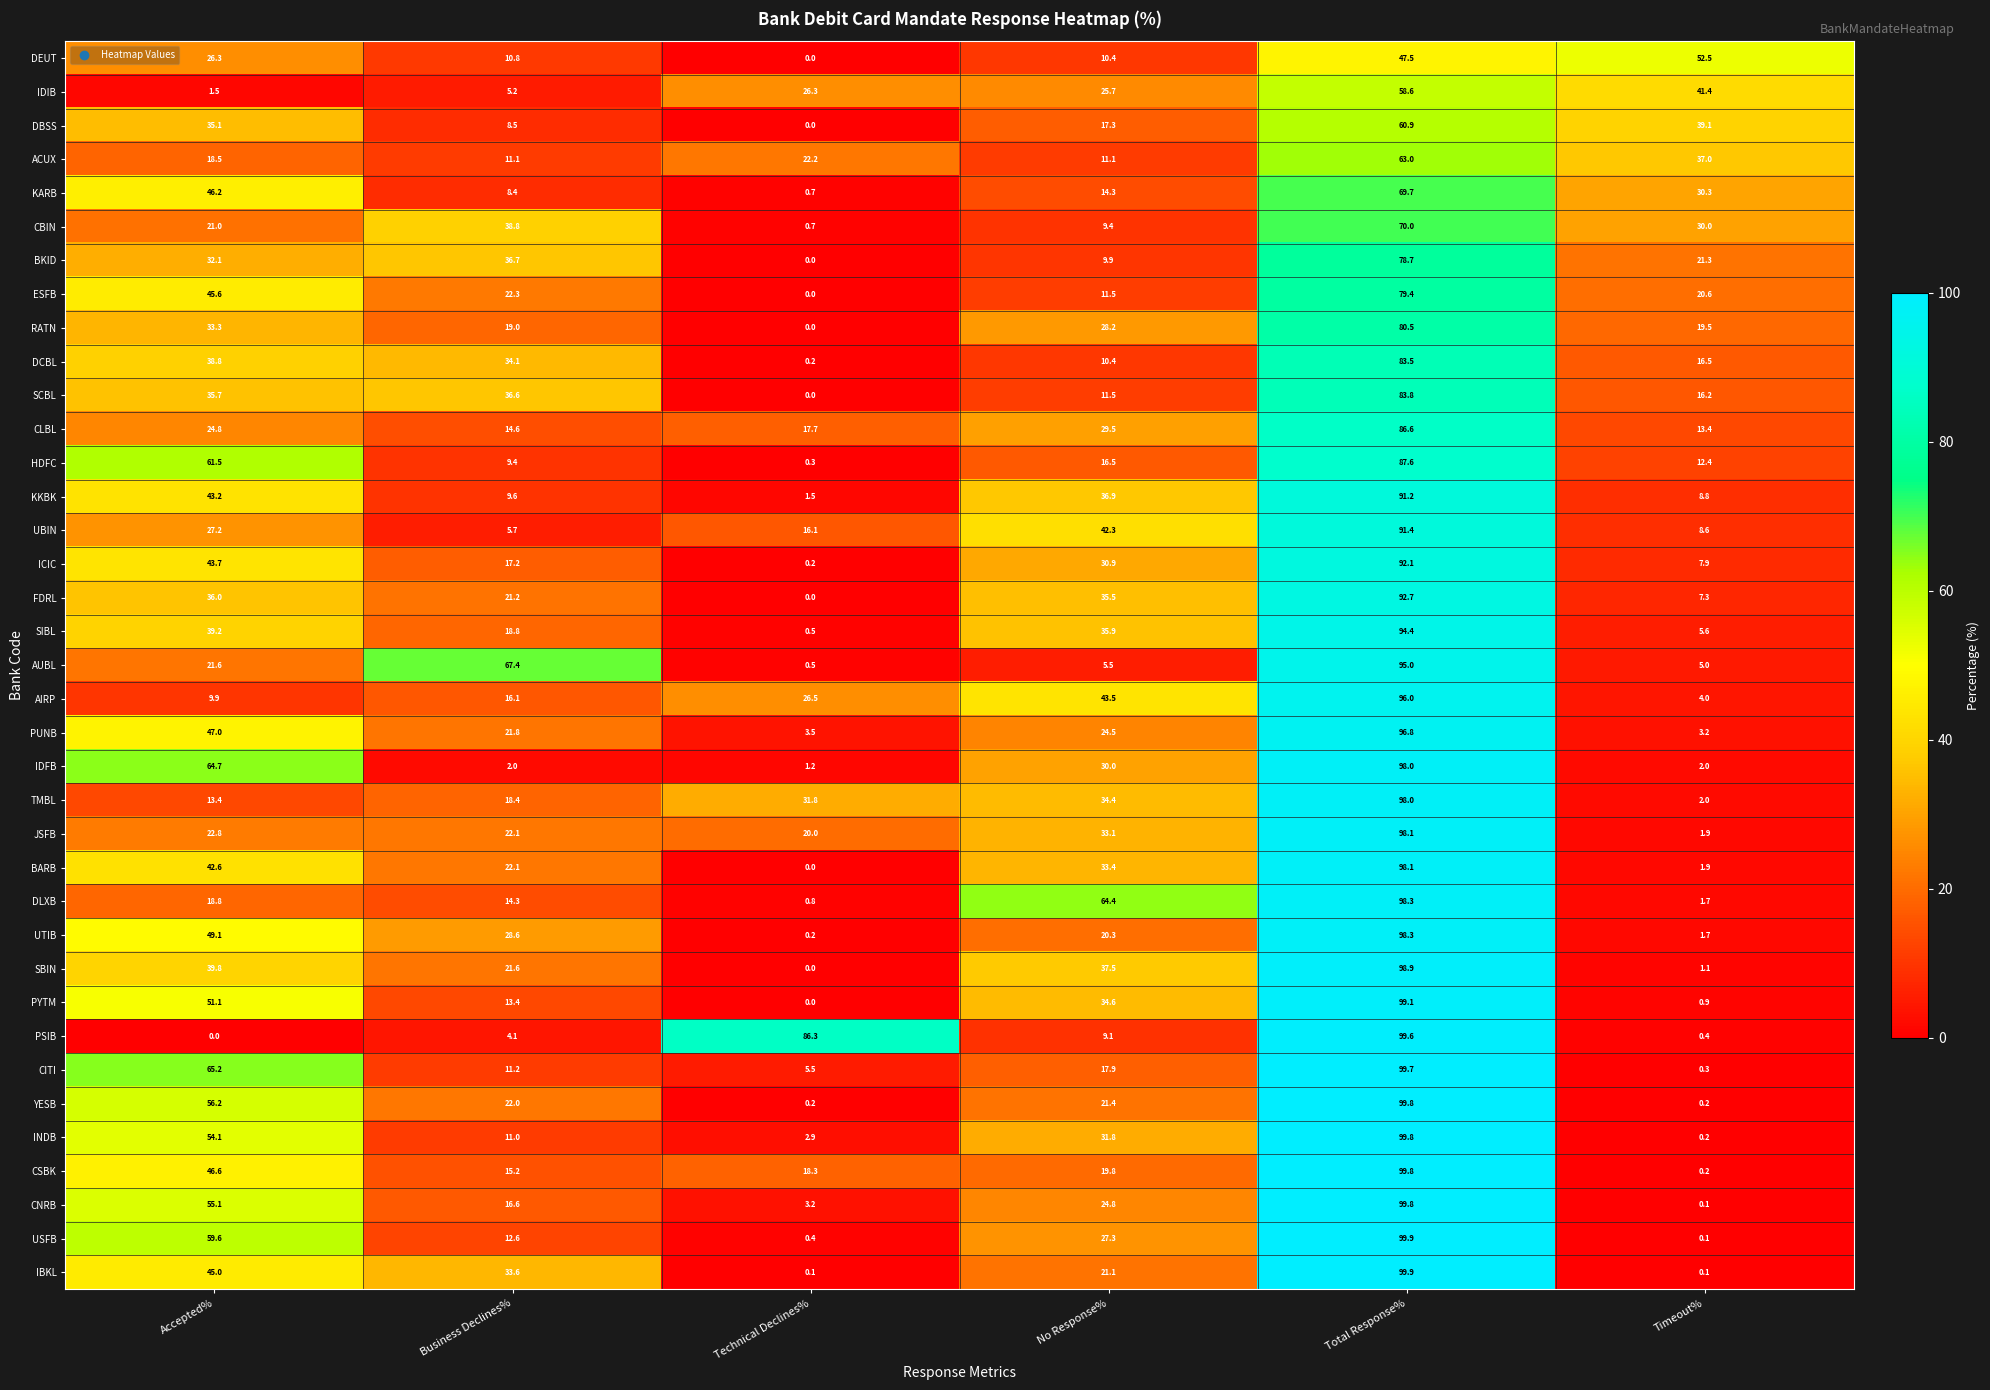

Count the number of categories in the chart.

6